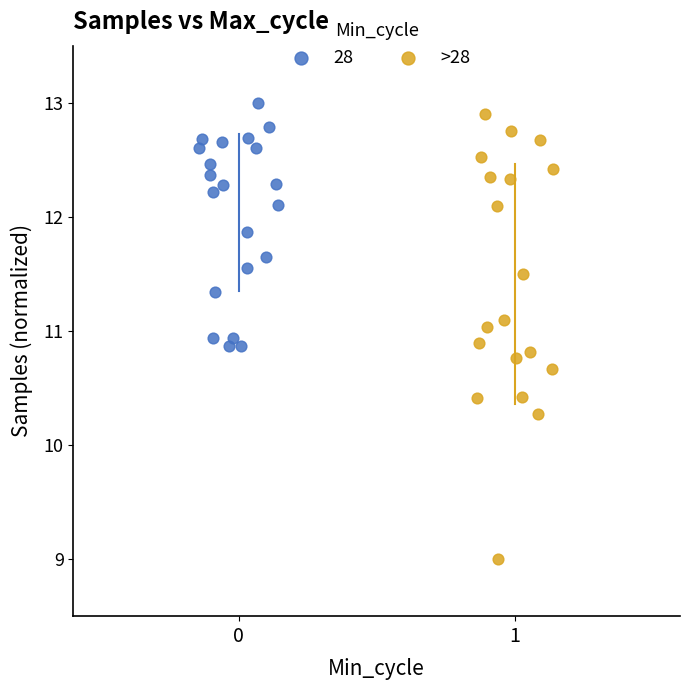

Which series contains the lowest Y value?

>28